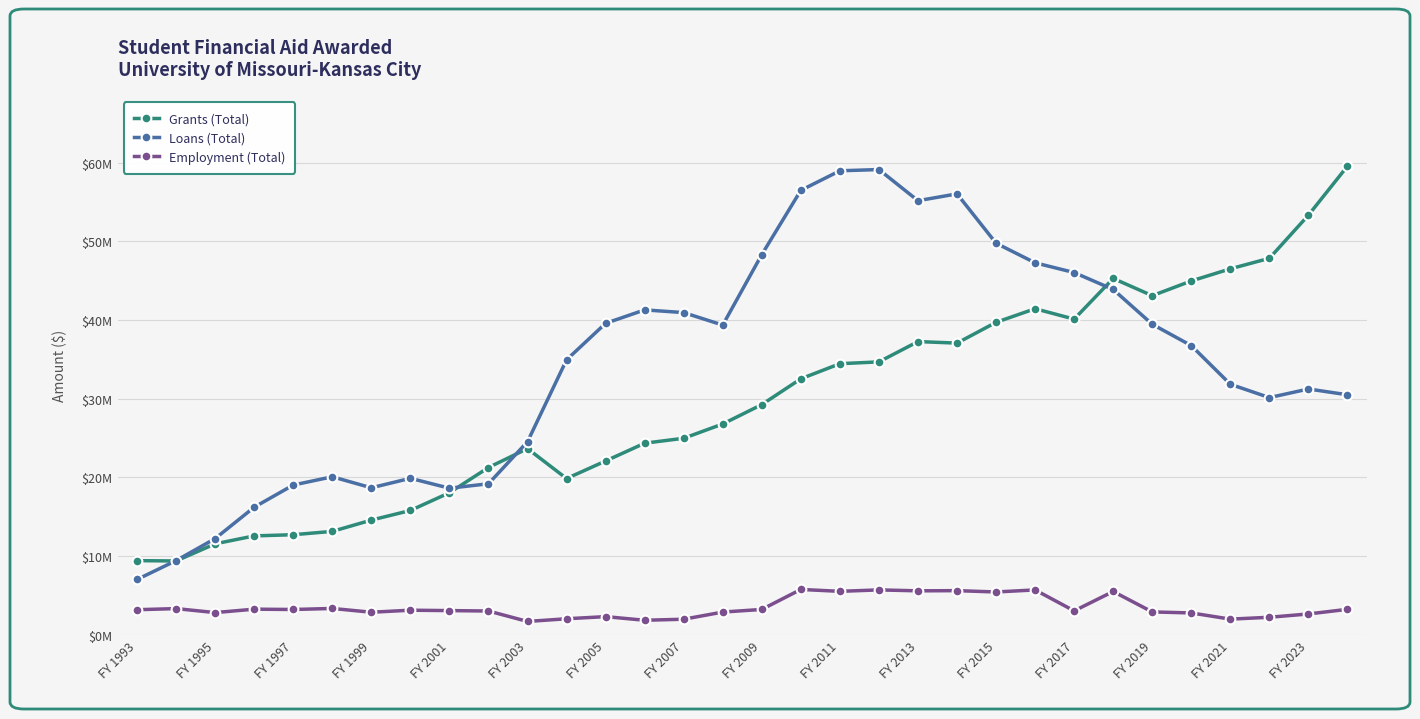

What are all the series names shown in the legend?

Grants (Total), Loans (Total), Employment (Total)